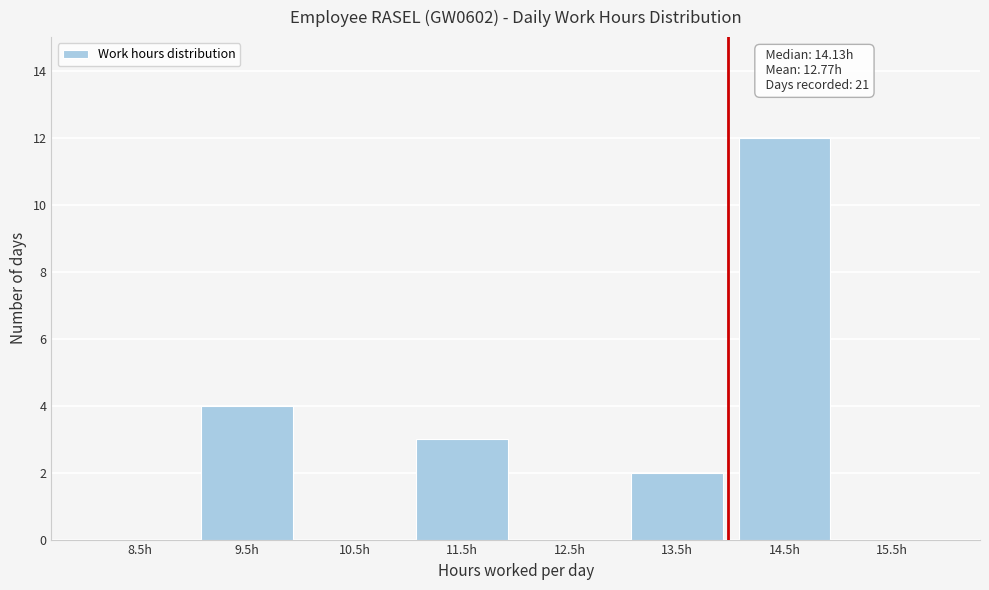

Which range on the x-axis has the tallest bar?

14 to 15